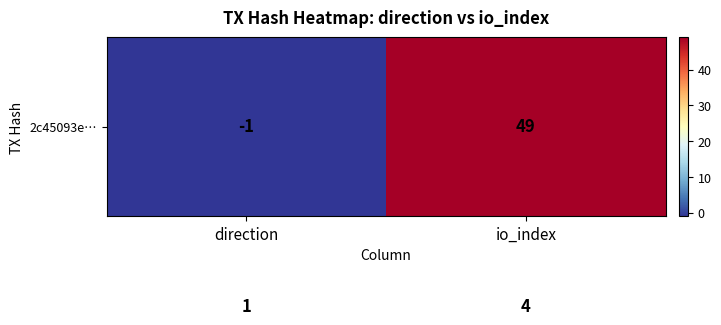

What is the difference between the highest and lowest values at io_index?

45